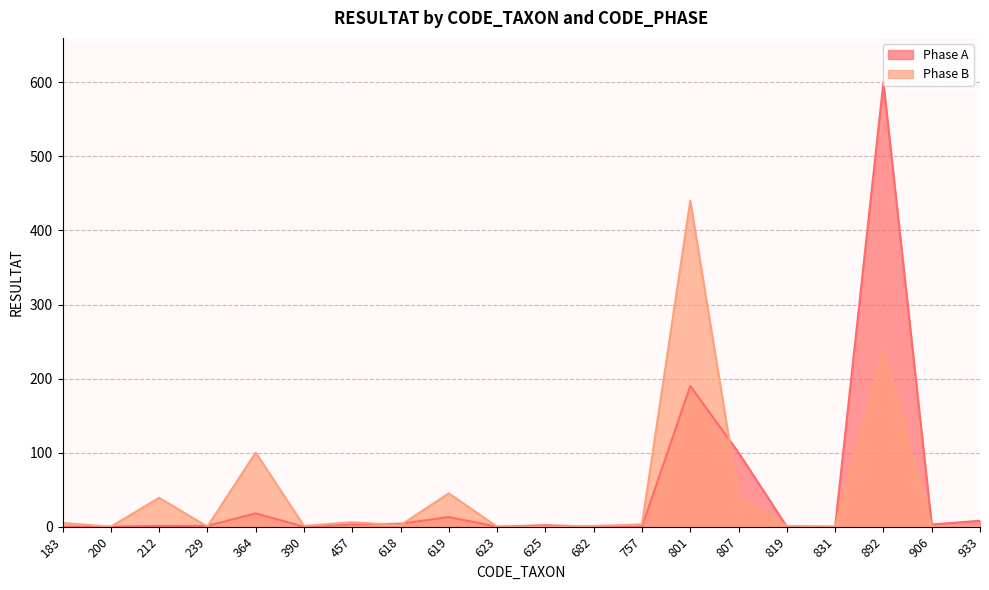

True or false: Phase B has a value of 747 at 801.

False